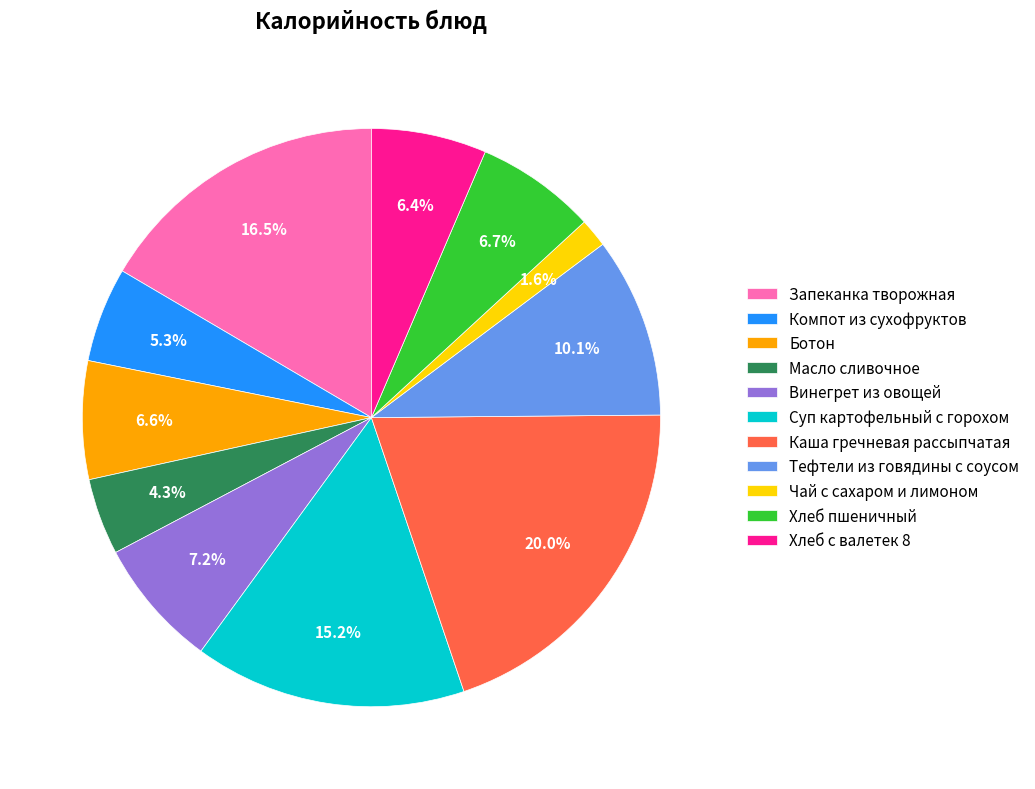

True or false: Тефтели из говядины с соусом accounts for 18% of the total.

False